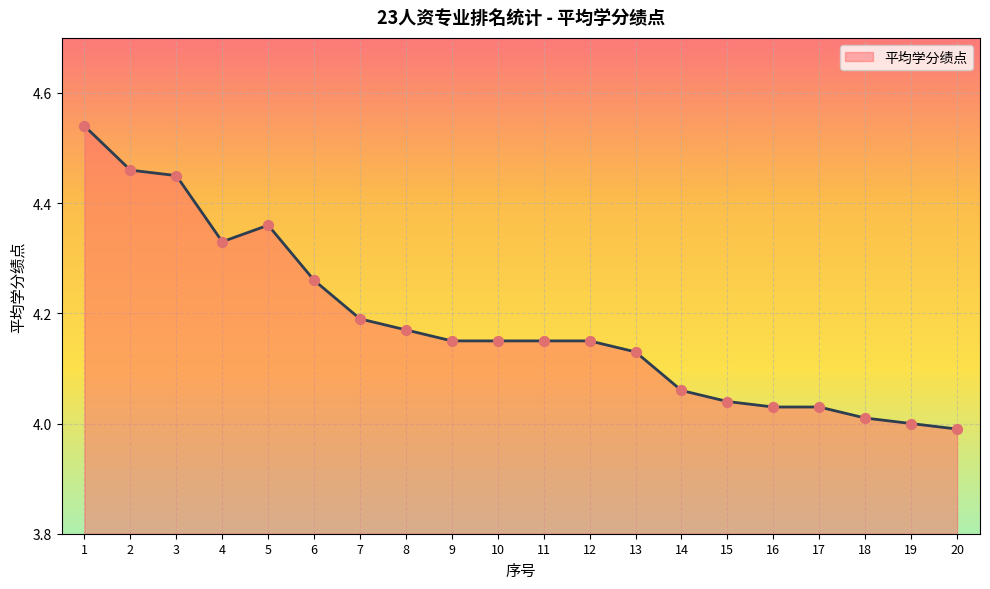

Which has a higher value, 20 or 16?

16